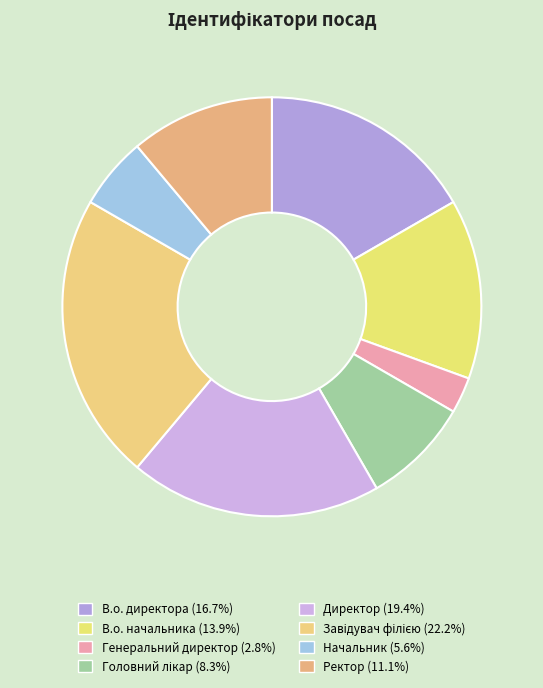

How many slices are in this pie chart?

8